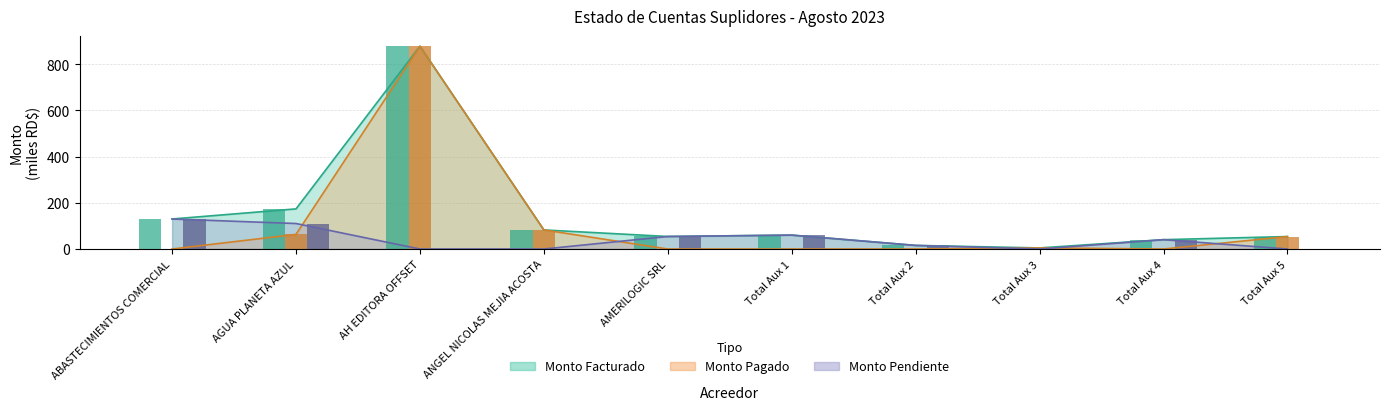

Reading left to right, transcribe all the data shown in this chart.

monto_facturado: 130.0	173.8	878.2	82.6	54.3	60.2	15.6	4.7	40.5	54.0
monto_pagado: 0.0	63.4	878.2	82.6	0.0	0.0	0.0	4.7	0.0	54.0
monto_pendiente: 130.0	110.4	0.0	0.0	54.3	60.2	15.6	0.0	40.5	0.0